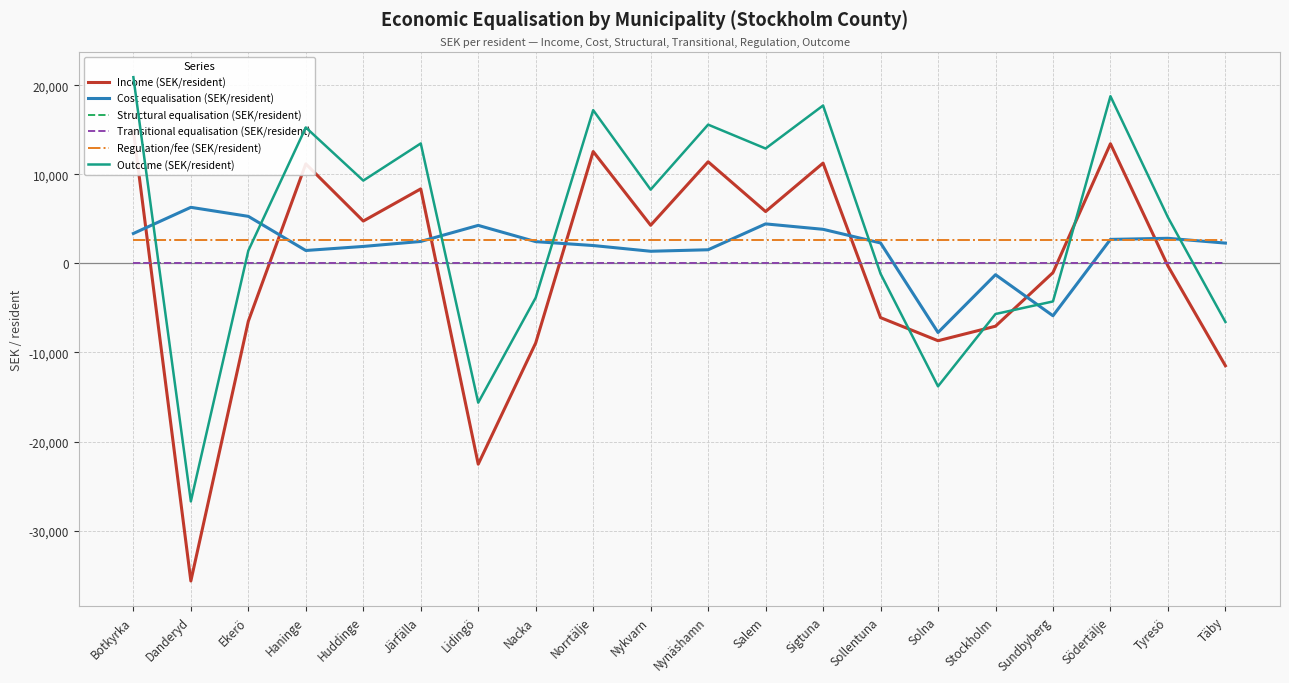

Reading right to left, extract all data points from this chart.

Income (SEK/resident): -11492.0	-290.0	13426.0	-1037.0	-7055.0	-8685.0	-6092.0	11252.0	5815.0	11401.0	4274.0	12551.0	-8937.0	-22540.0	8357.0	4746.0	11164.0	-6494.0	-35651.0	14898.0
Cost equalisation (SEK/resident): 2273.0	2812.0	2689.0	-5883.0	-1275.0	-7761.0	2288.0	3820.0	4428.0	1525.0	1357.0	2000.0	2437.0	4261.0	2457.0	1898.0	1443.0	5275.0	6289.0	3352.0
Structural equalisation (SEK/resident): 0.0	0.0	0.0	0.0	0.0	0.0	0.0	0.0	0.0	0.0	0.0	0.0	0.0	0.0	0.0	0.0	0.0	0.0	0.0	0.0
Transitional equalisation (SEK/resident): 0.0	0.0	0.0	0.0	0.0	0.0	0.0	0.0	0.0	0.0	0.0	0.0	0.0	0.0	0.0	0.0	0.0	0.0	0.0	0.0
Regulation/fee (SEK/resident): 2644.3	2644.3	2644.3	2644.3	2644.3	2644.3	2644.3	2644.3	2644.3	2644.3	2644.3	2644.3	2644.3	2644.3	2644.3	2644.3	2644.3	2644.3	2644.3	2644.3
Outcome (SEK/resident): -6575.0	5166.0	18759.0	-4276.0	-5686.0	-13802.0	-1160.0	17716.0	12887.0	15570.0	8275.0	17195.0	-3856.0	-15635.0	13458.0	9288.0	15251.0	1425.0	-26718.0	20894.0